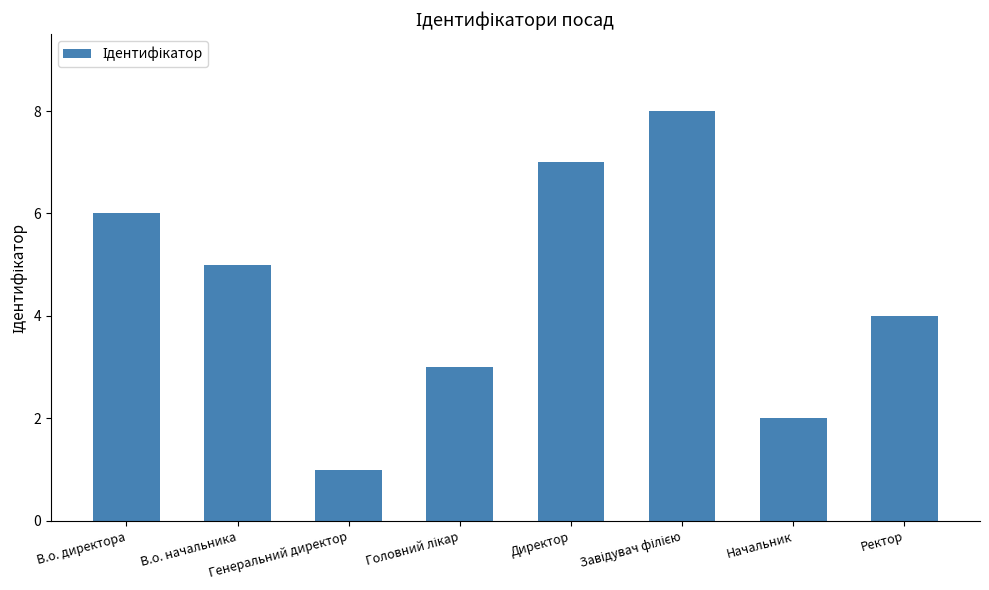

Where is the data nearest to the value 4?

Ректор